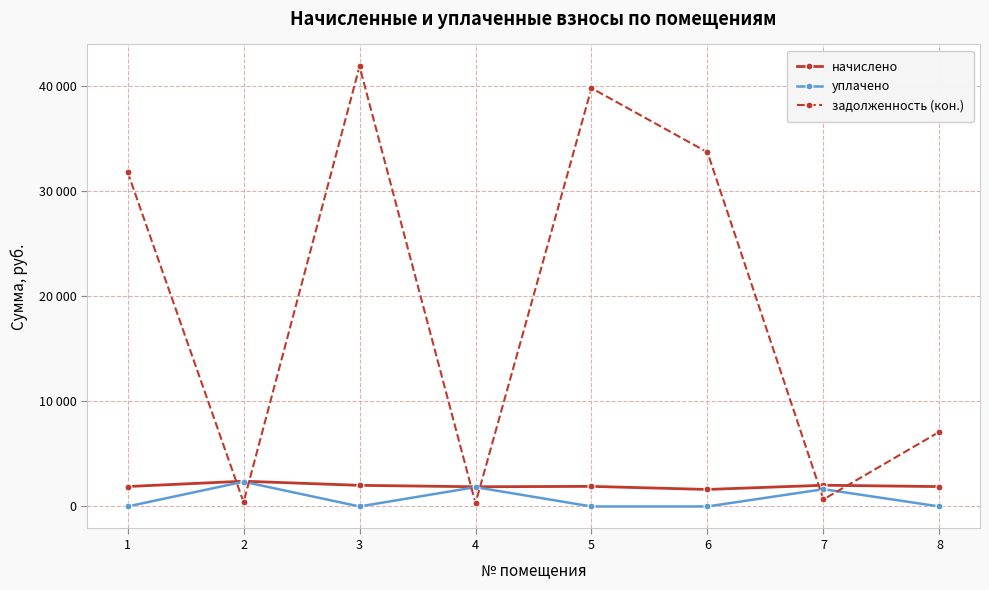

Between 2 and 1, which is larger?

2